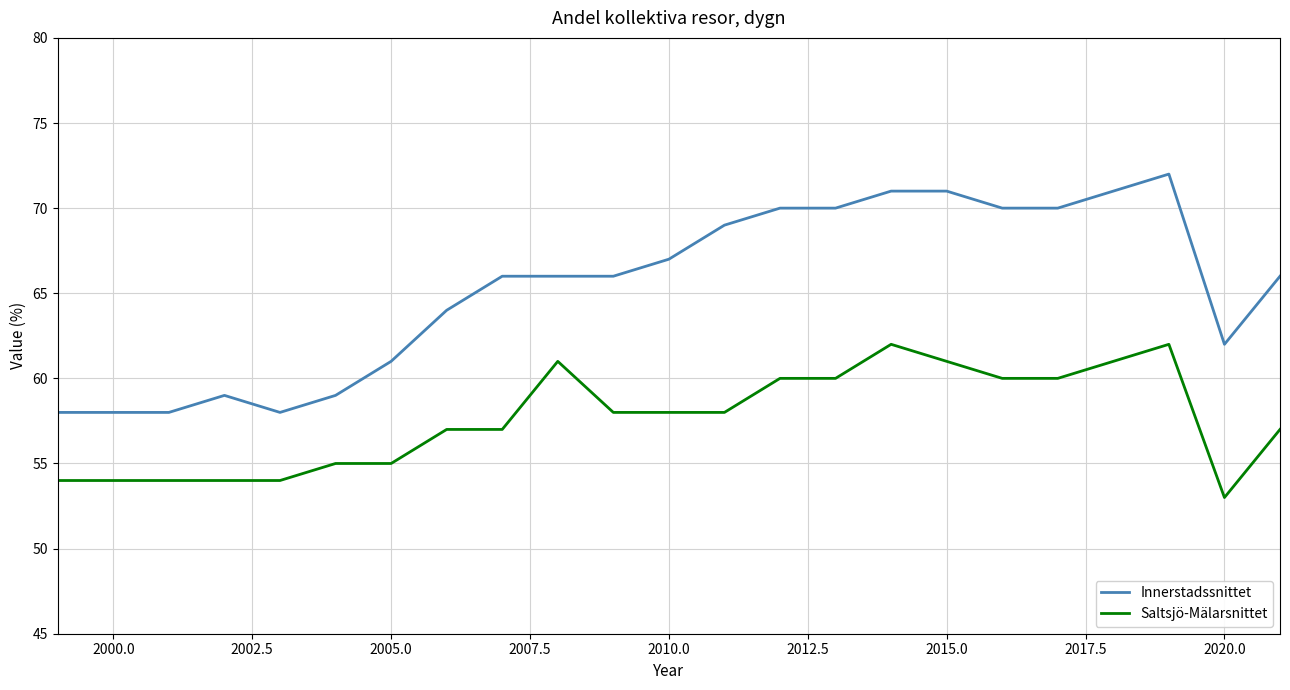

What is the greatest value displayed?

72